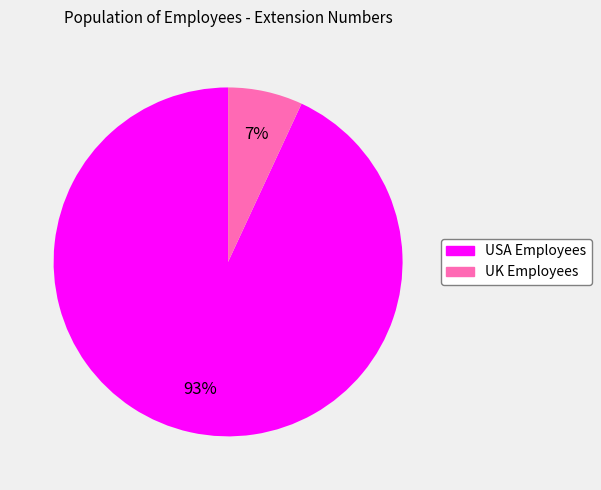

Is there a majority slice in this chart?

Yes